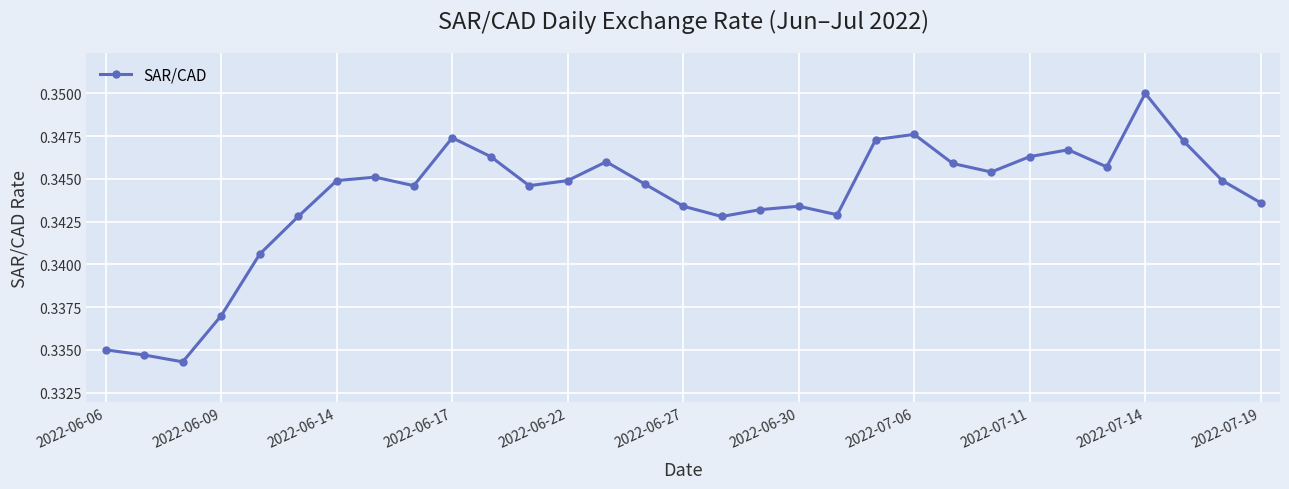

What is the sum of all values?

10.7